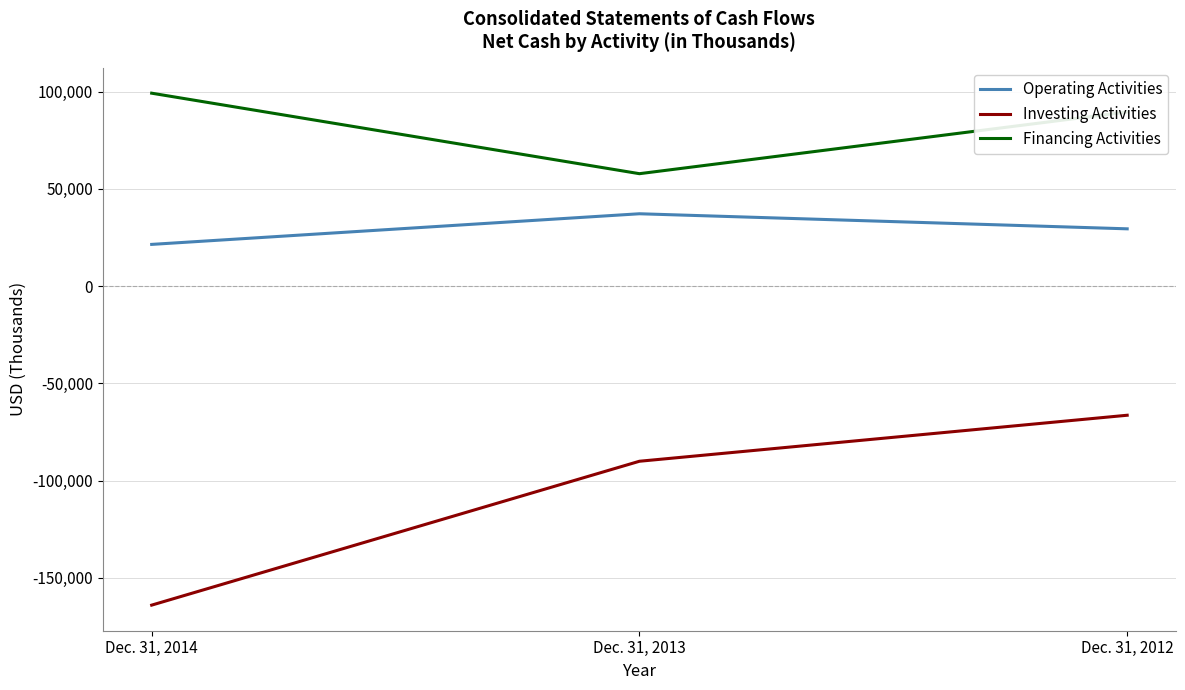

Reading left to right, what are all the values shown in this chart?

Operating Activities: 21411	37164	29415
Investing Activities: -164068	-90091	-66434
Financing Activities: 99160	57767	89509